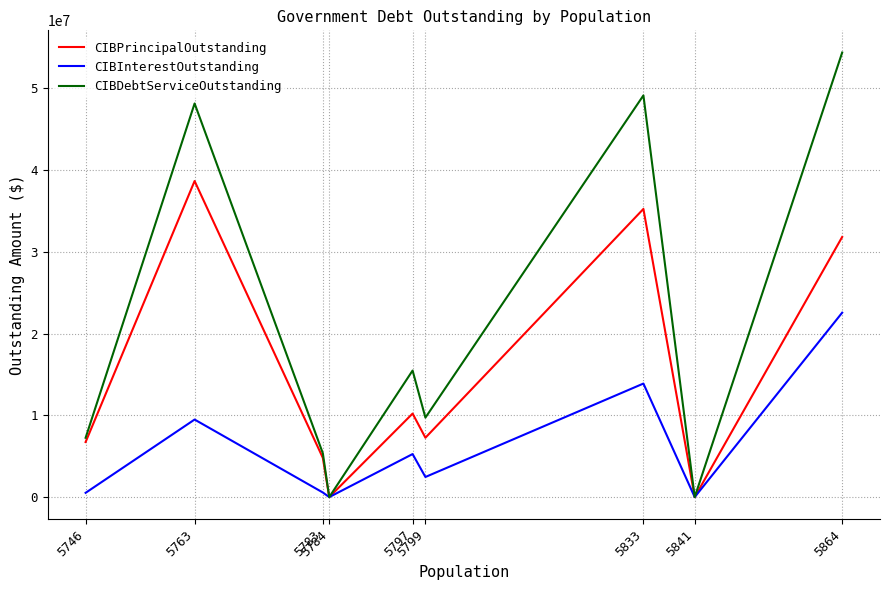

Which series has the largest total across all categories?

CIBDebtServiceOutstanding